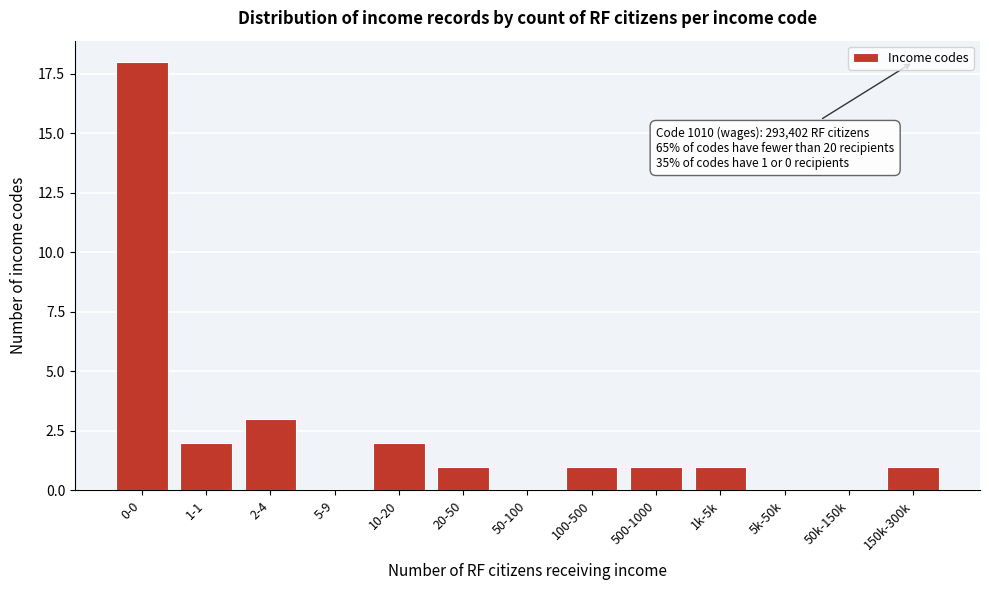

Reading right to left, list all the values displayed in this chart.

150k-300k=1	50k-150k=0	5k-50k=0	1k-5k=1	500-1000=1	100-500=1	50-100=0	20-50=1	10-20=2	5-9=0	2-4=3	1-1=2	0-0=18